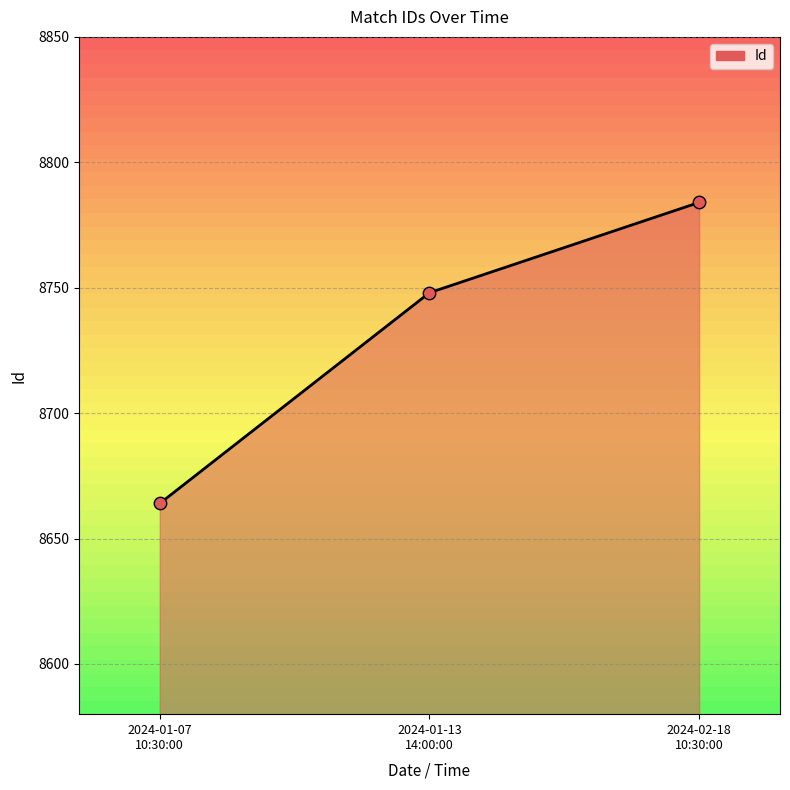

What is the difference between the maximum and minimum values?

120